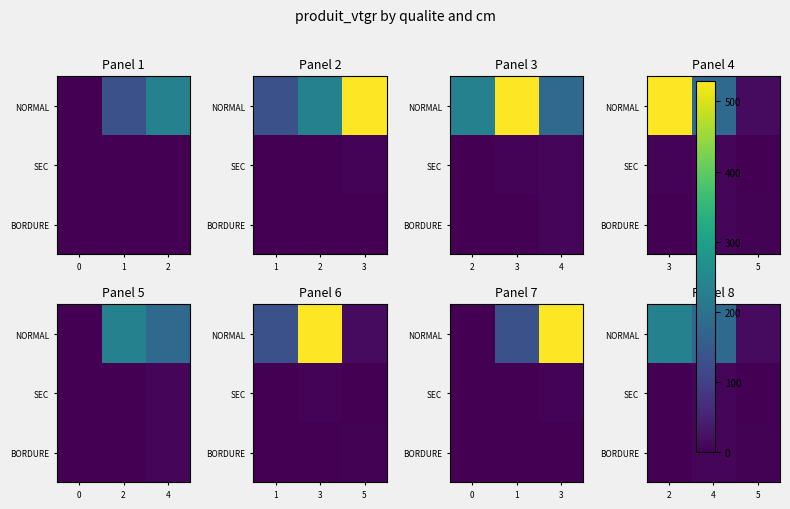

At 5, list the series in order from smallest to largest.

SEC, BORDURE, NORMAL